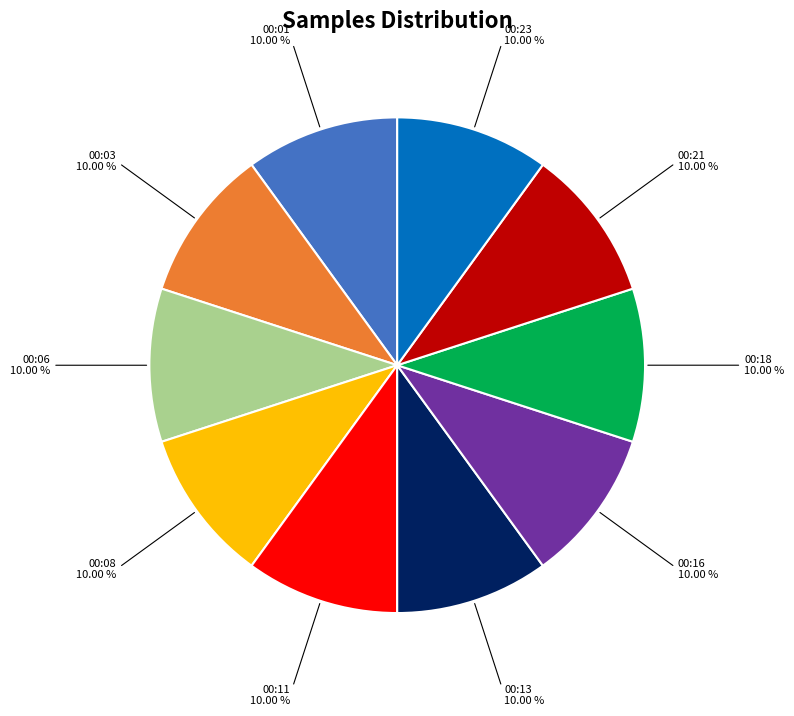

Does any single category account for the majority?

No